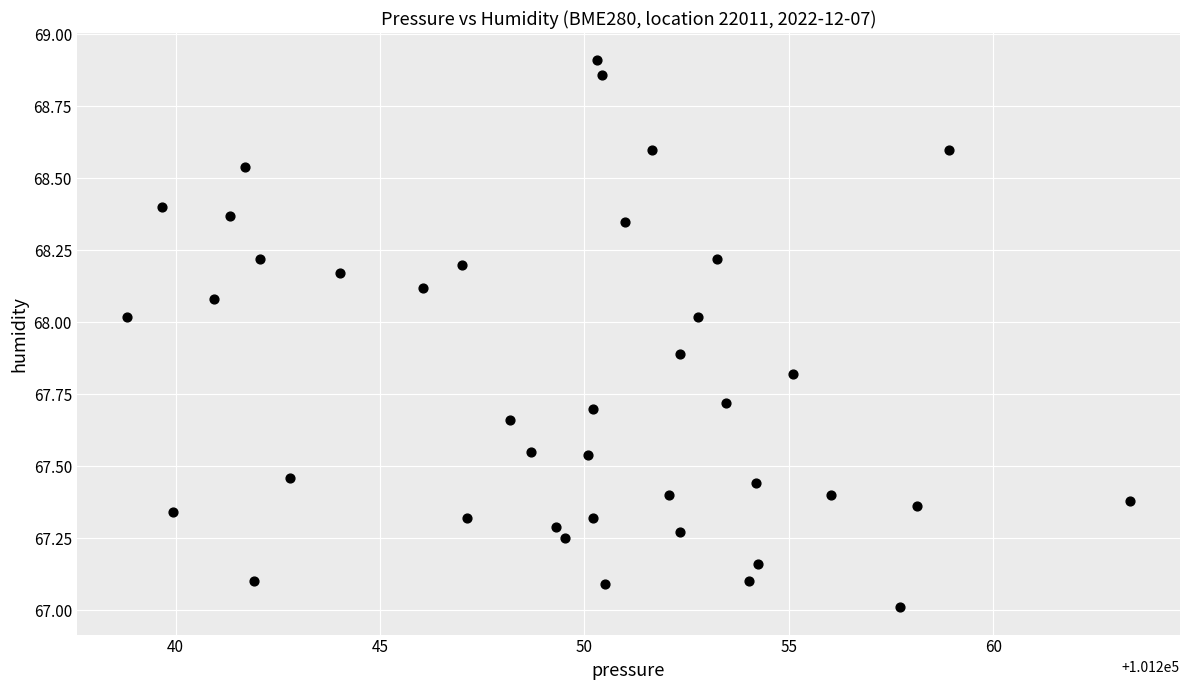

What is the range of Y values (max minus min)?

1.9